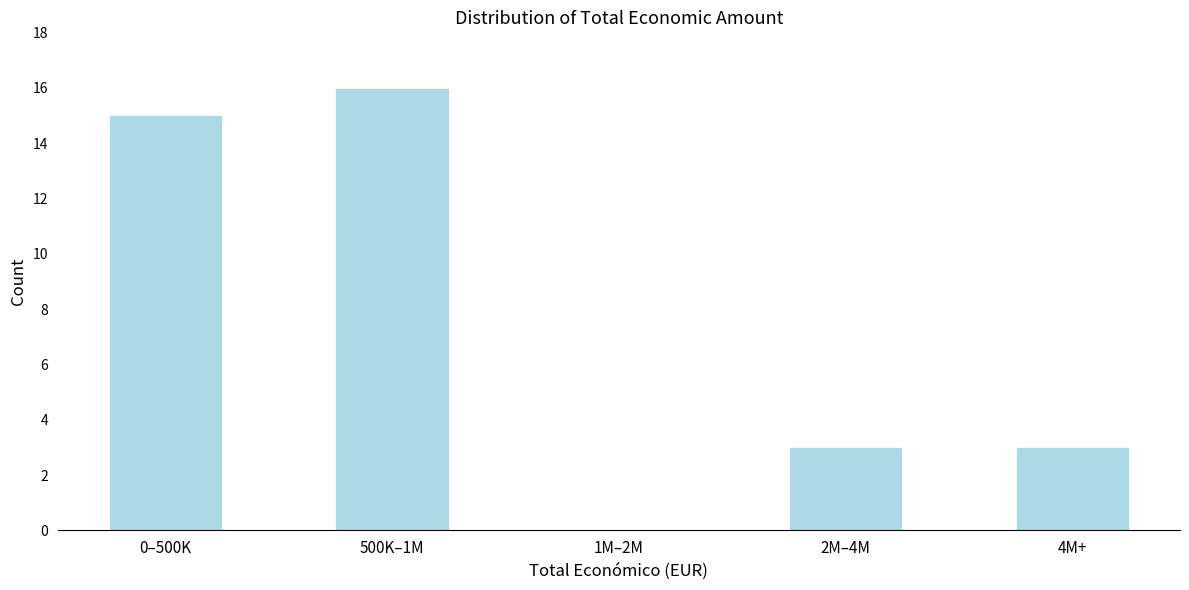

Reading right to left, extract all data points from this chart.

4M+=3	2M–4M=3	1M–2M=0	500K–1M=16	0–500K=15